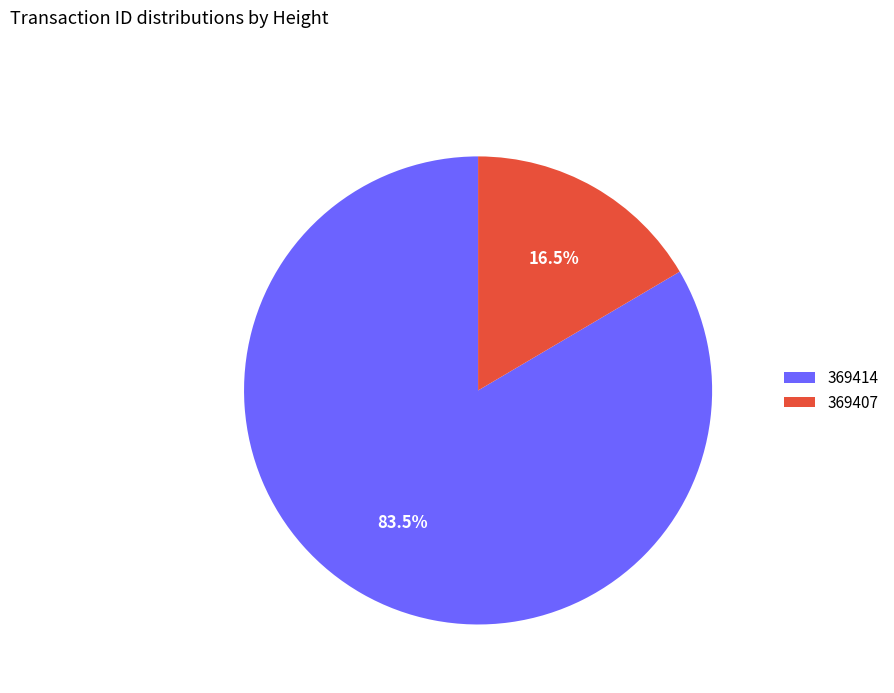

Rank the categories by value from lowest to highest.

369407, 369414